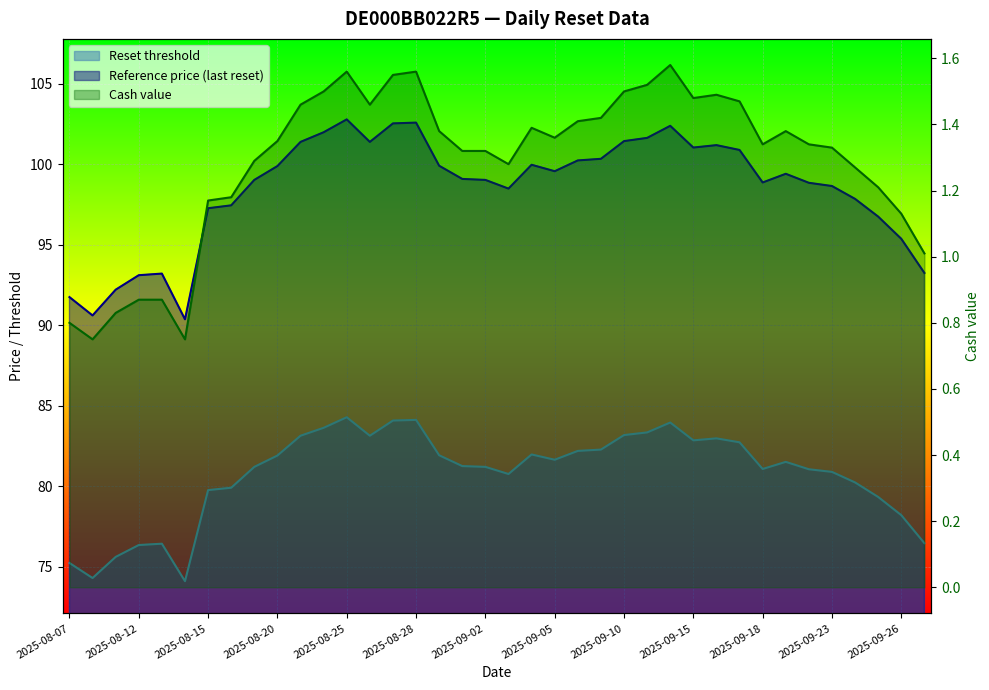

True or false: Reset threshold has more than 1 points higher than both neighbors.

True